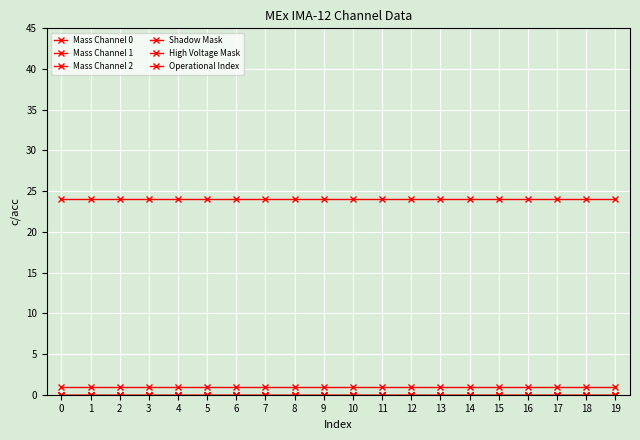

Which series has the widest spread of values?

Mass Channel 0